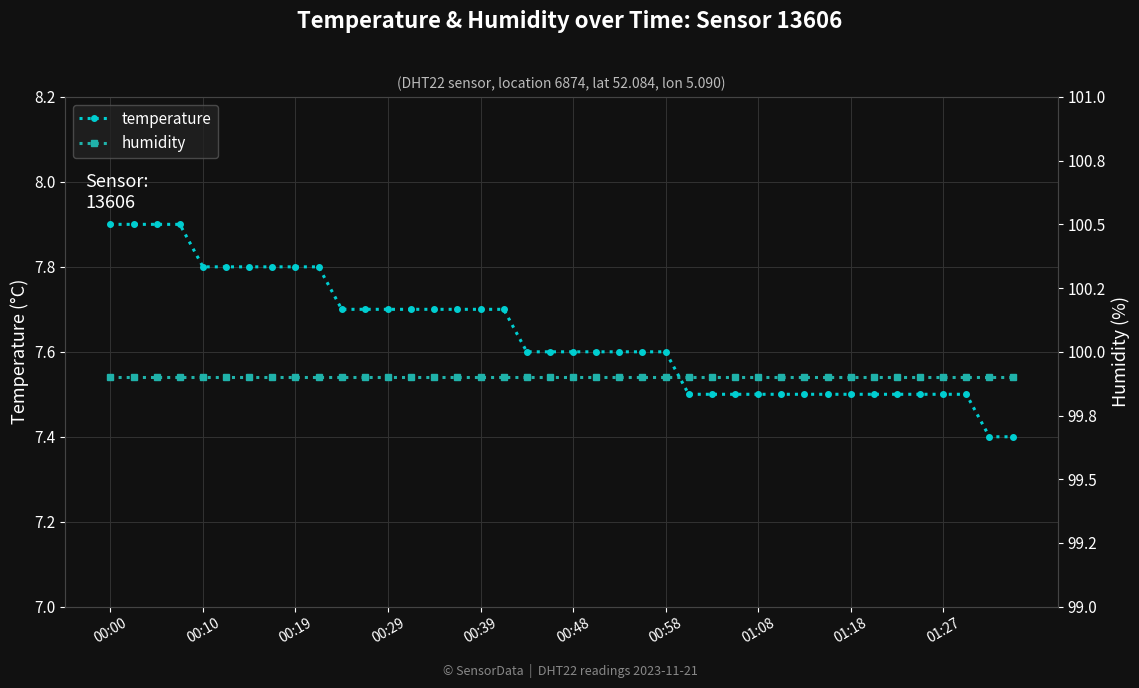

How many temperature values are between 7 and 8?

40